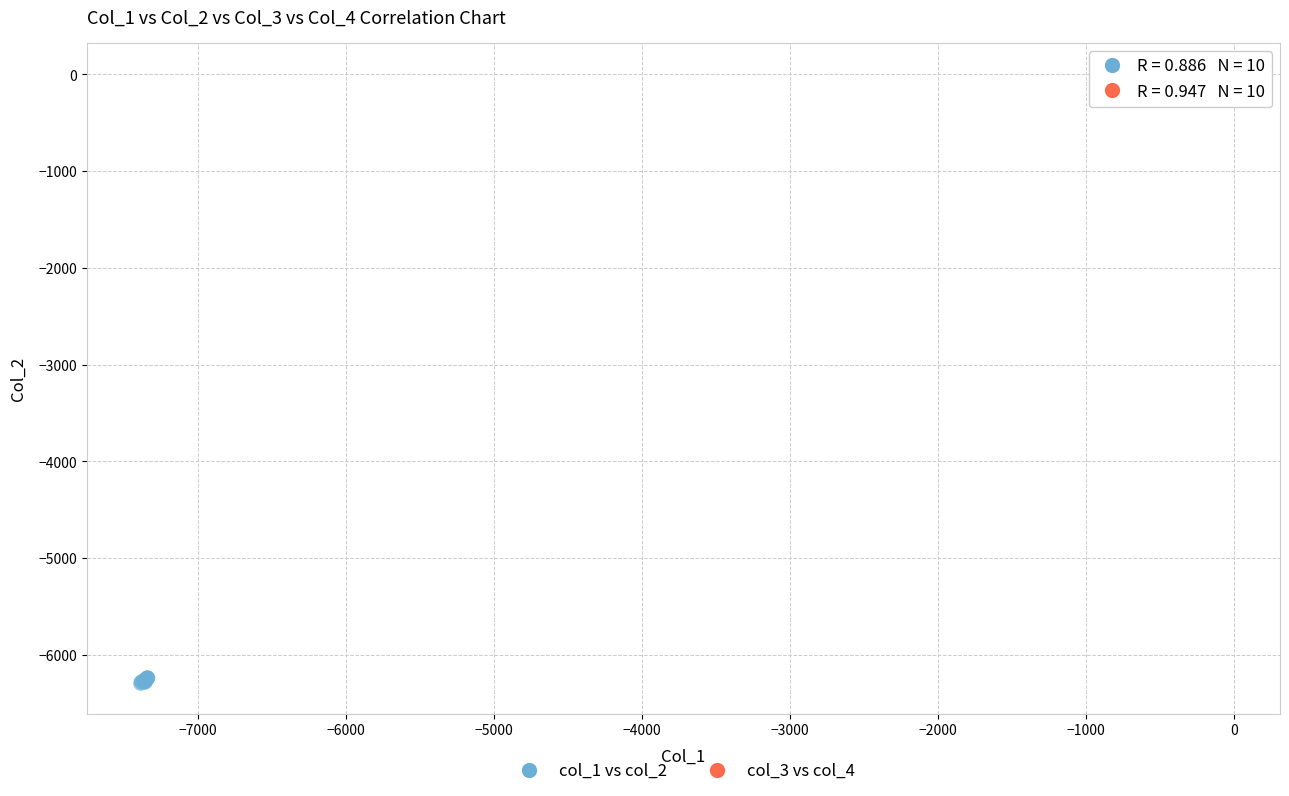

Which series contains the lowest Y value?

col_1 vs col_2